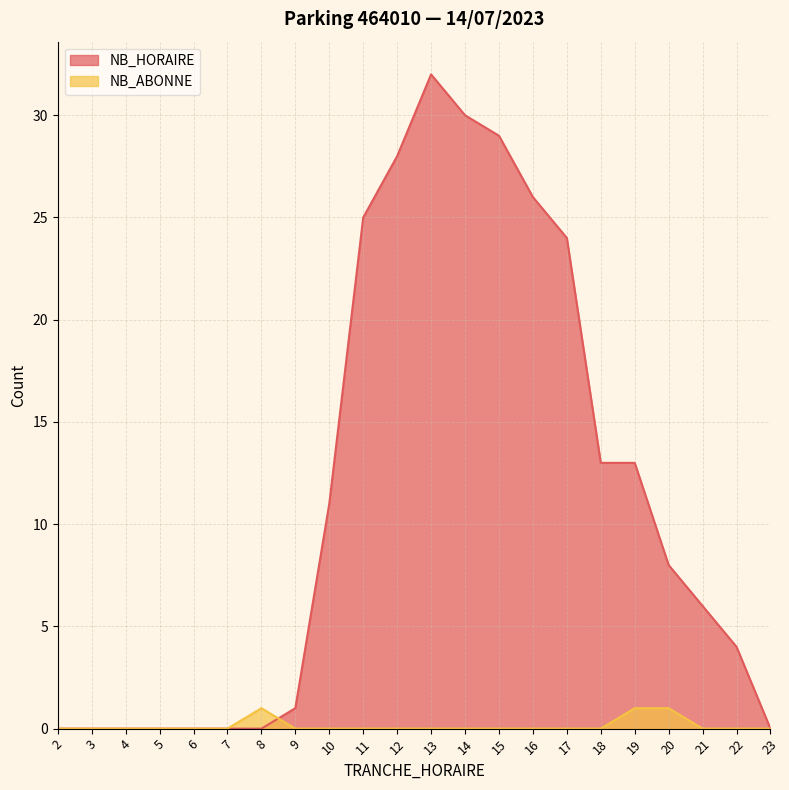

At which category does the chart reach its peak across all series?

13